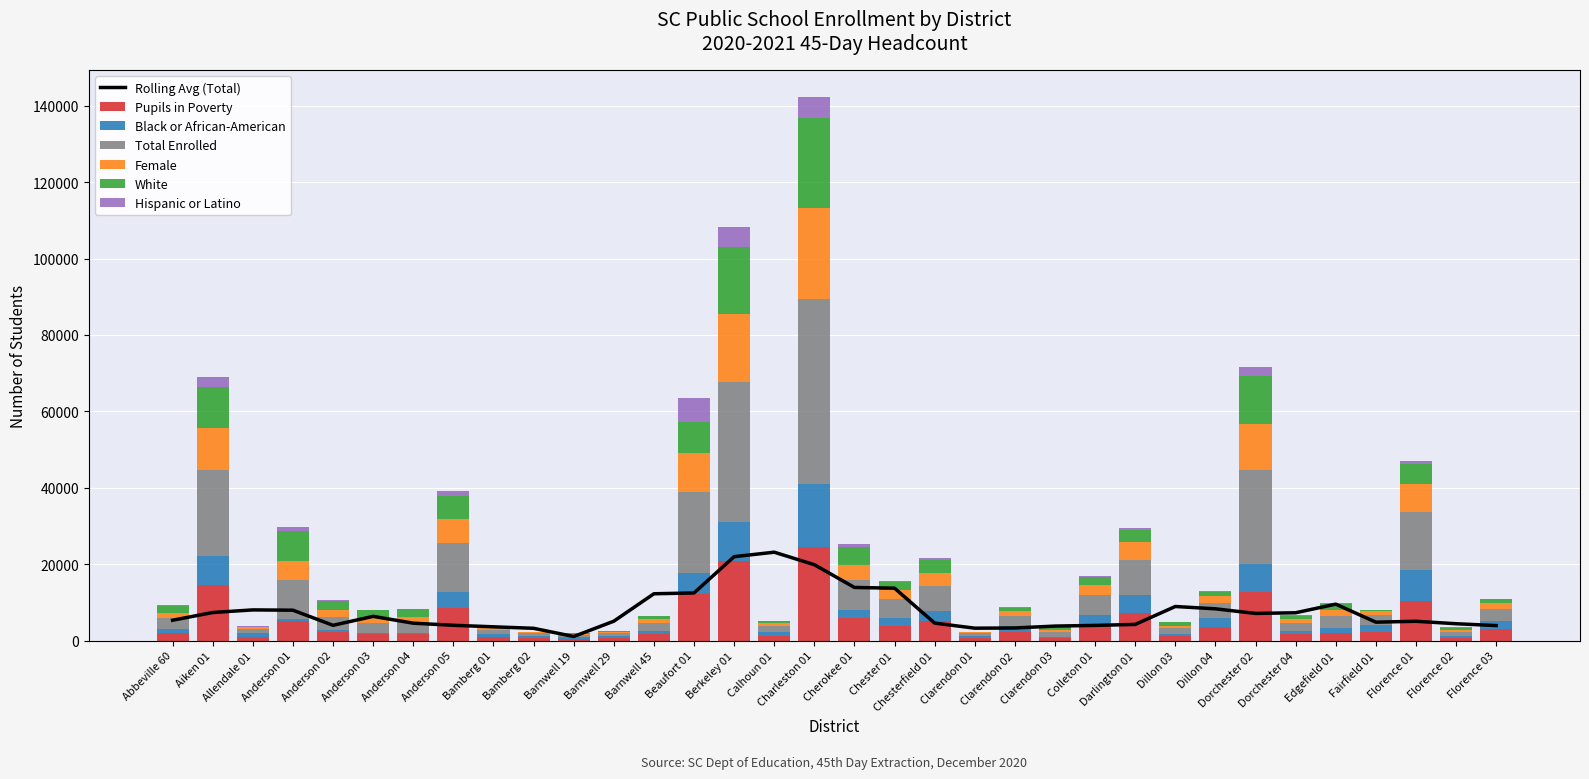

Reading left to right, list all the values displayed in this chart.

Pupils in Poverty: 2018	14457	1015	5033	2282	1822	1657	8482	922	593	515	631	1592	12185	20886	1268	24486	5861	3757	5088	602	2286	756	4339	7274	1111	3595	12802	1583	2066	2107	10354	762	2886
Black or African-American: 998	7606	993	685	509	226	387	4201	668	605	453	474	957	5404	10246	905	16556	2116	2203	2517	604	1634	269	2439	4612	508	2314	7178	997	1231	2052	7998	387	2090
Total Enrolled: 2924	22538	1071	10116	3404	2549	2755	12771	1194	639	565	802	2038	21219	36575	1590	48330	7882	4860	6772	654	2604	1236	5138	9239	1546	3901	24684	2101	3207	2414	15186	1094	3263
Female: 1389	10934	544	4958	1707	1298	1336	6240	612	326	258	398	982	10282	17721	768	23754	3834	2338	3331	326	1282	604	2550	4540	736	1885	11990	988	1605	1189	7555	525	1641
White: 1802	10703	37	7924	2556	2047	2071	6267	466	17	77	268	872	8161	17486	540	23576	4840	2180	3281	26	687	882	2050	3325	884	1015	12589	852	1534	241	5083	605	893
Hispanic or Latino: 45	2807	22	881	113	135	113	1138	25	3	20	25	88	6275	5376	128	5531	616	170	514	19	149	74	336	407	54	218	2463	94	250	66	794	44	172